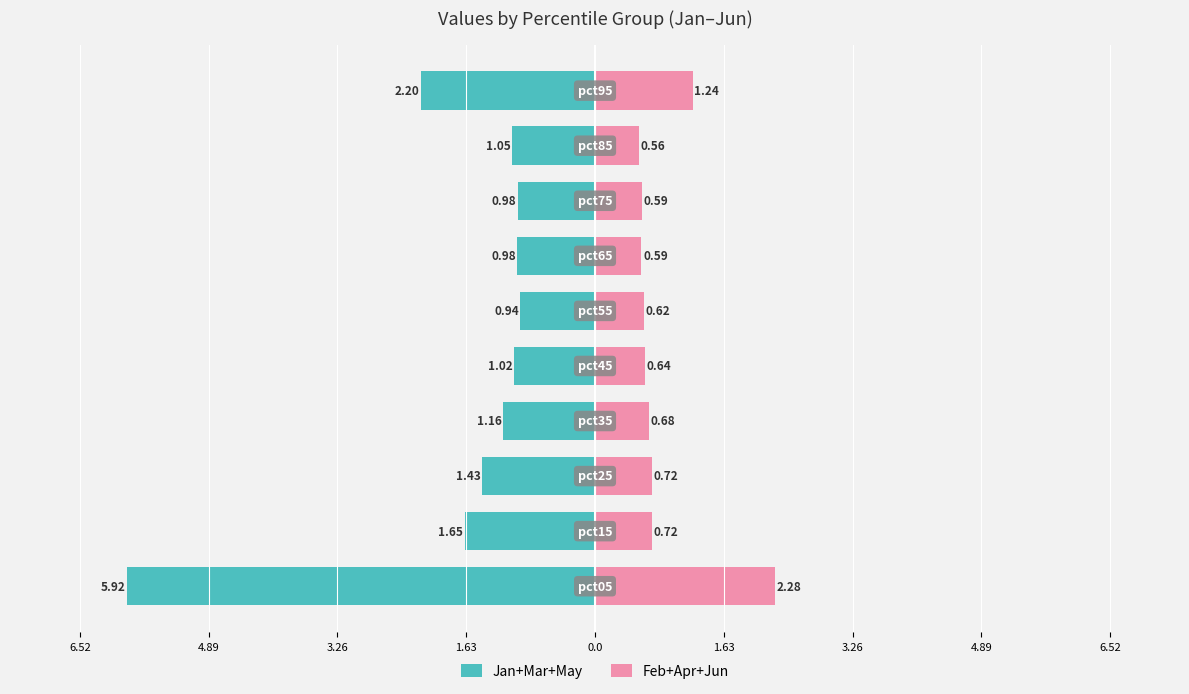

Reading right to left, extract all data points from this chart.

Jan+Mar+May: -2.2	-1.1	-1.0	-1.0	-0.9	-1.0	-1.2	-1.4	-1.6	-5.9
Feb+Apr+Jun: 1.2	0.6	0.6	0.6	0.6	0.6	0.7	0.7	0.7	2.3